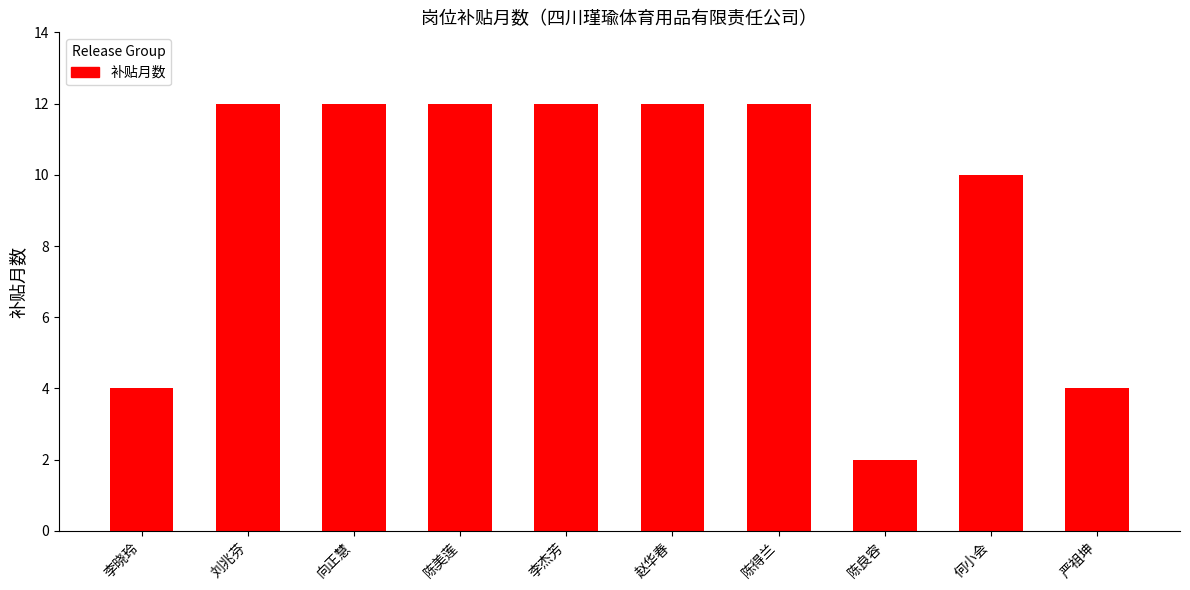

Approximately how many times larger is the value at 何小会 compared to 李晓玲?

2.5